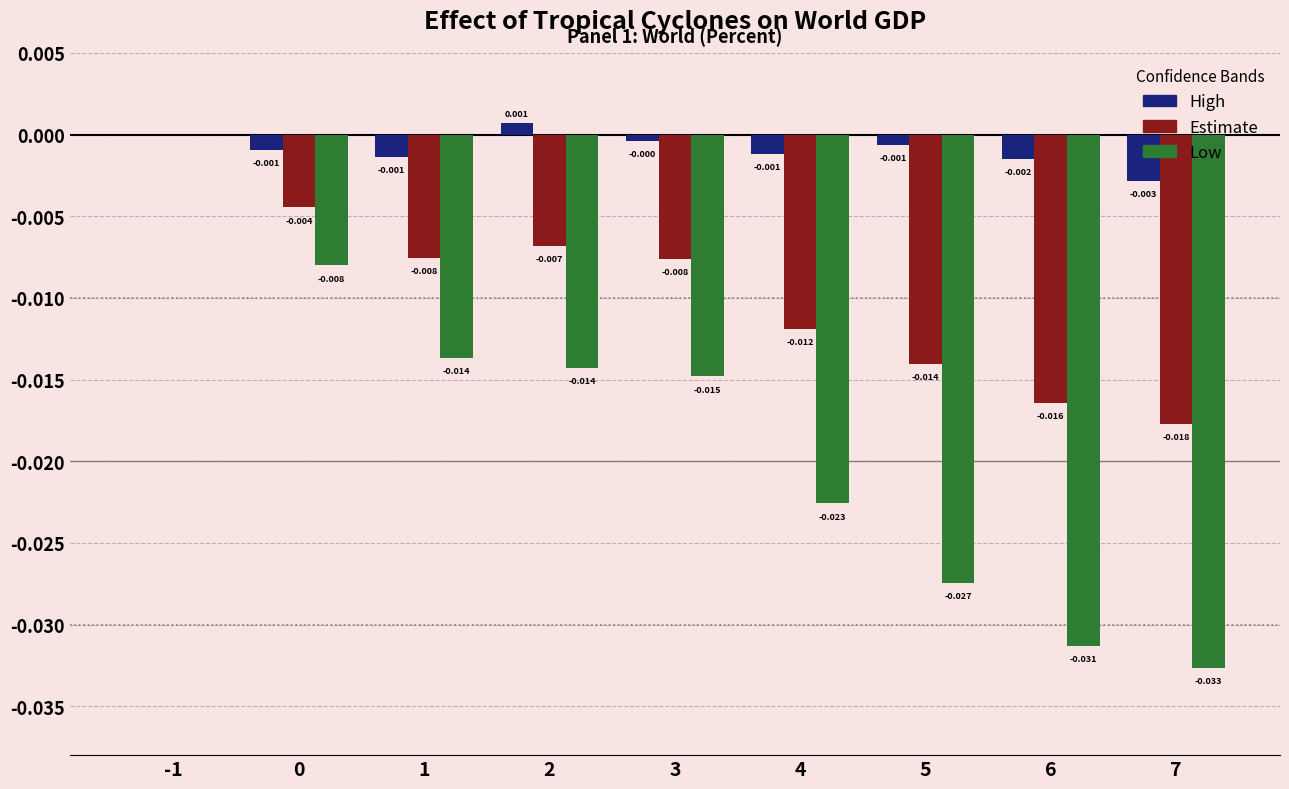

Rank the series at 5 from lowest to highest value.

Low, Estimate, High